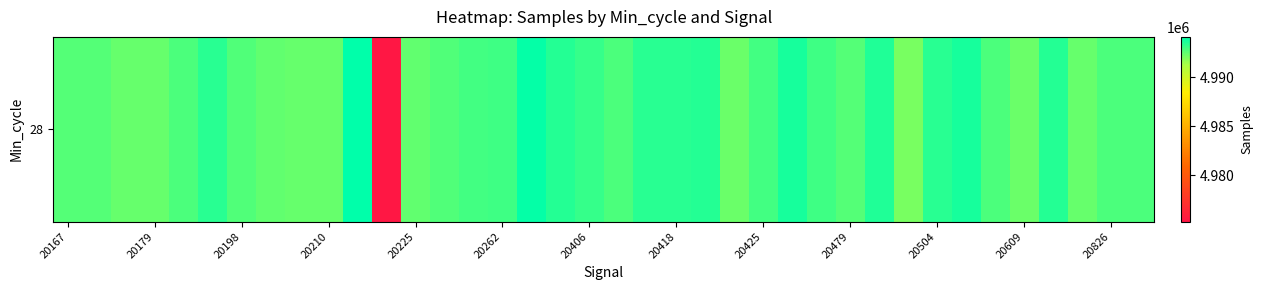

What is the sum of all values?

189715747